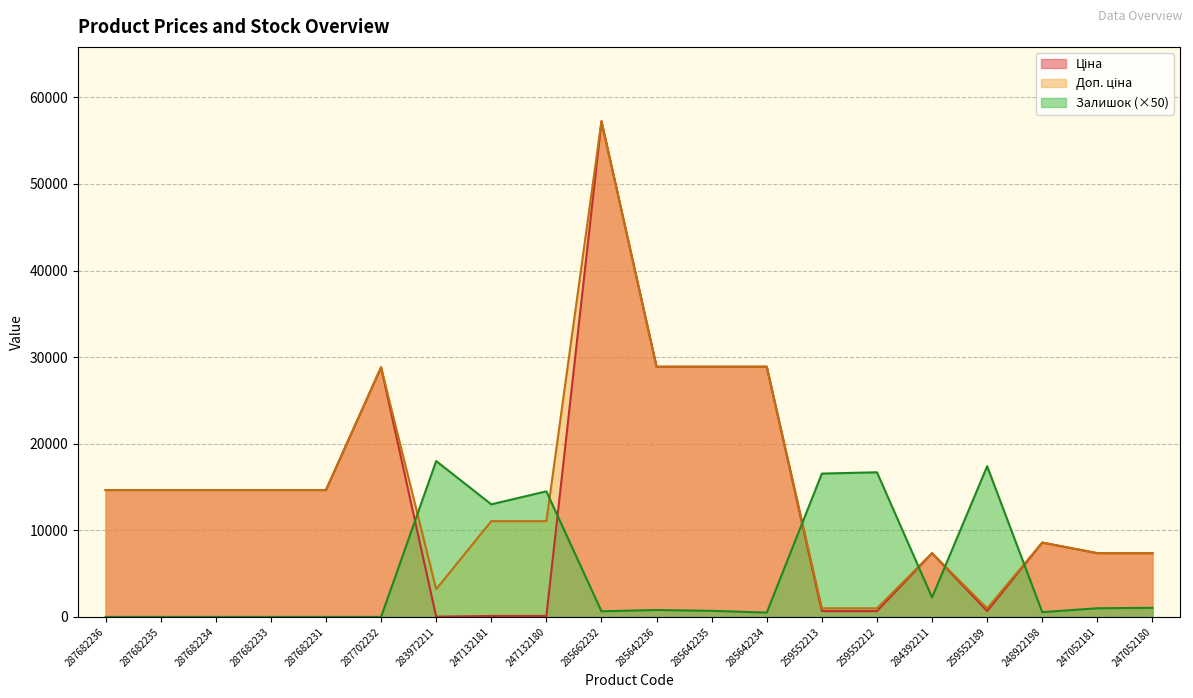

What is the difference between the highest and lowest values at 287682235?

14649.6